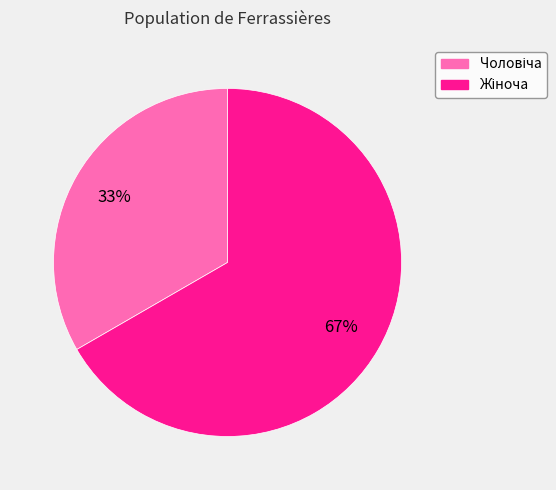

Is there a majority slice in this chart?

Yes